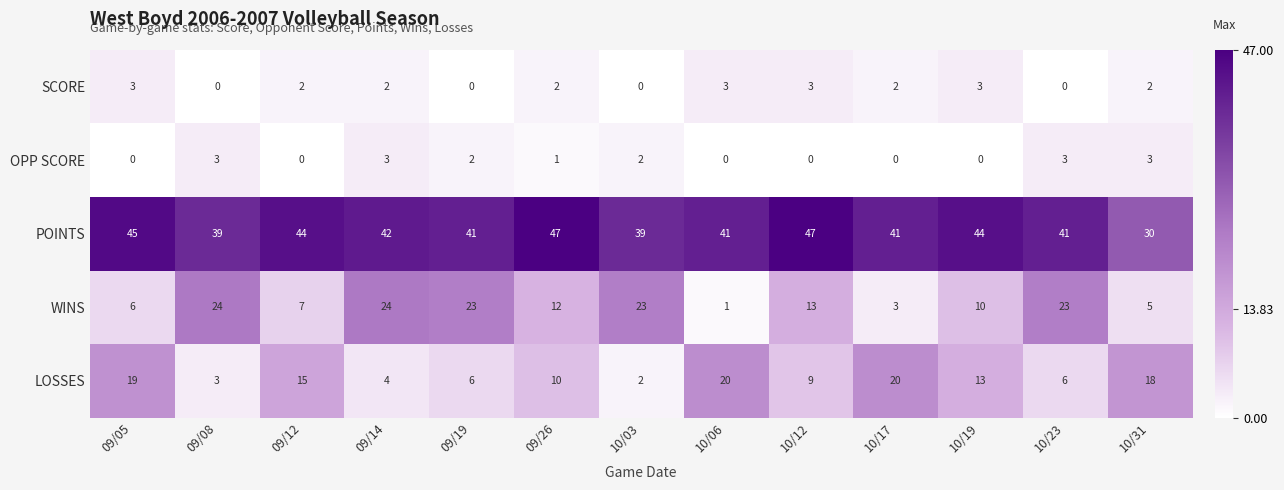

How many data points in OPP SCORE are less than 1?

6